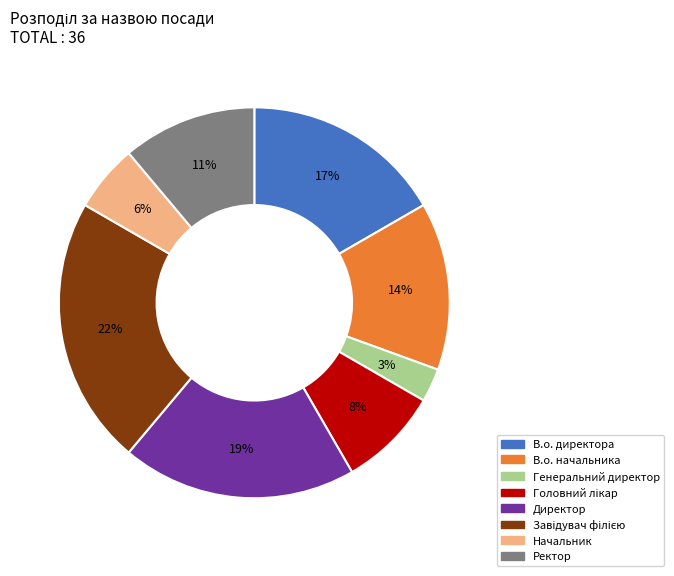

What is the smallest slice in the pie chart?

Генеральний директор